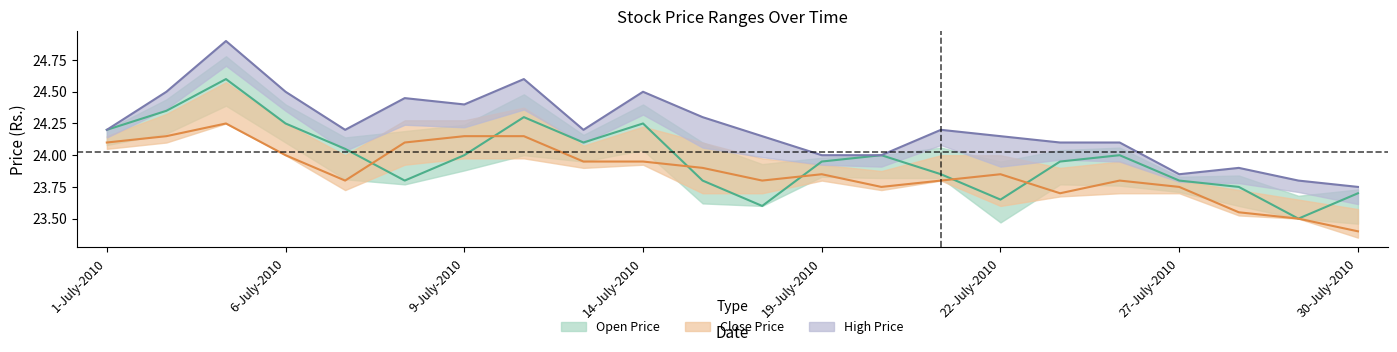

Which category has the lowest value in the Close Price series?

30-July-2010